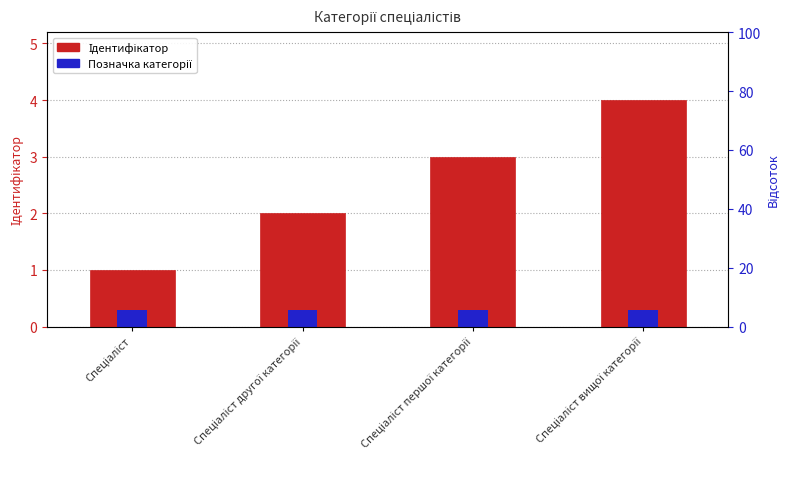

Rank the series by their maximum value, from lowest to highest.

Позначка категорії, Ідентифікатор